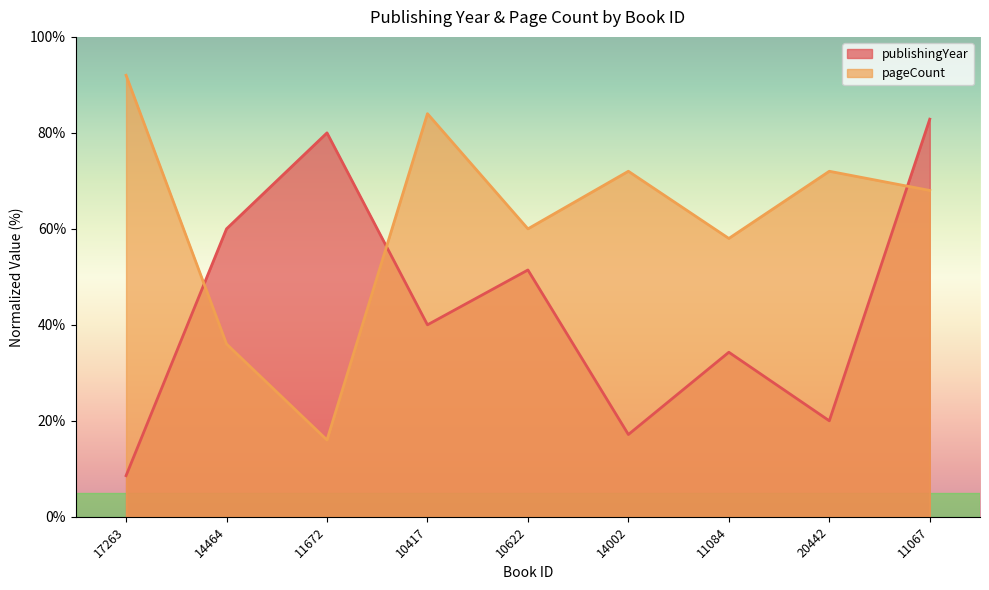

How many data points does each series have?

9